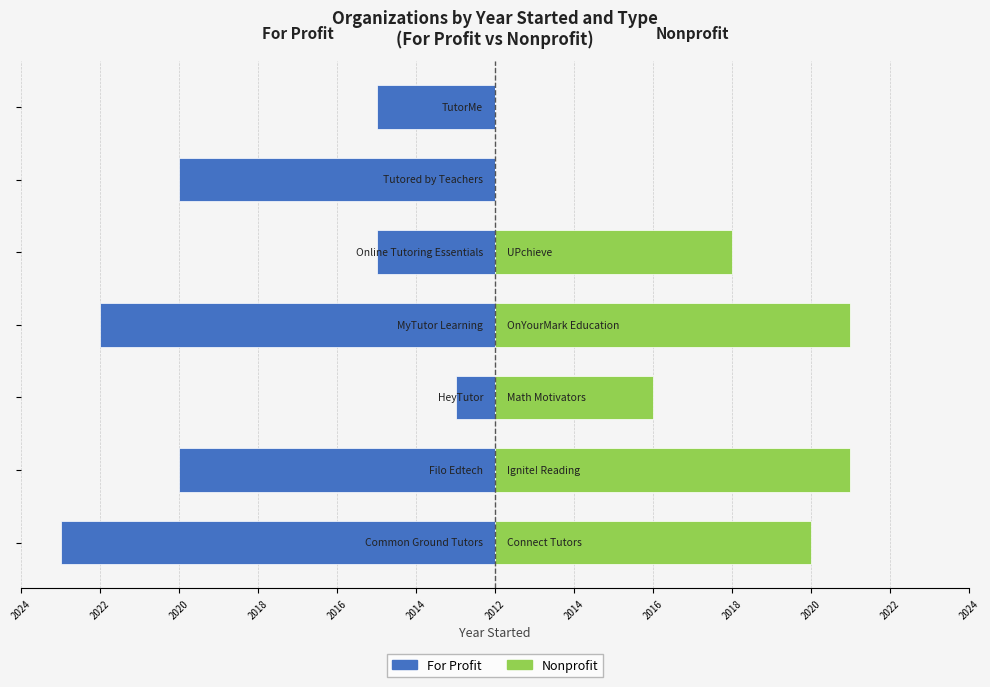

The value of Nonprofit at 2020 is 7. True or false?

False